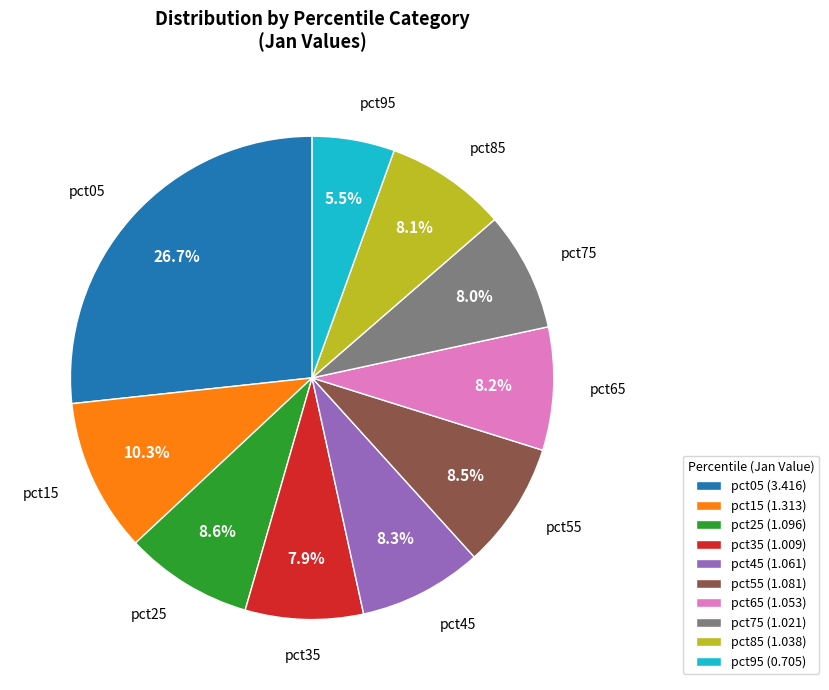

How many segments does this pie chart have?

10